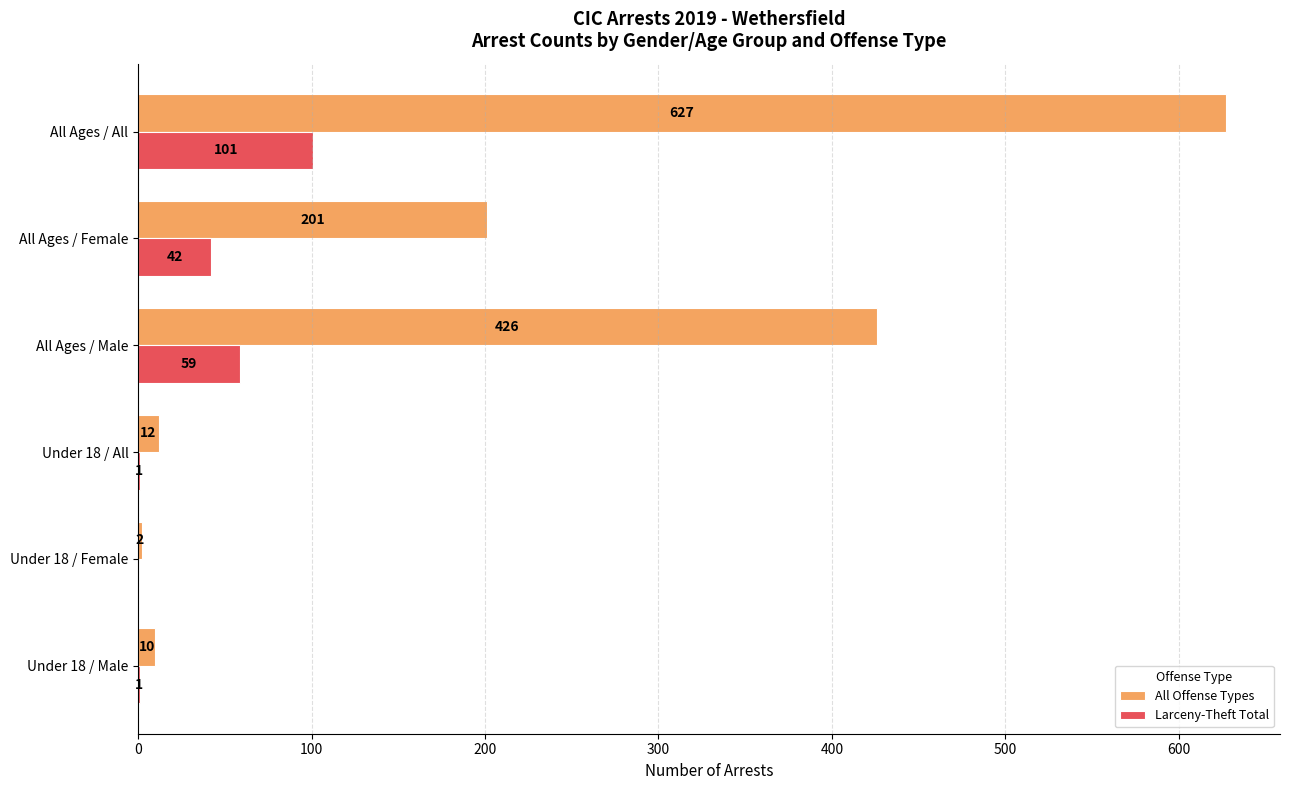

Count the number of categories in the chart.

6